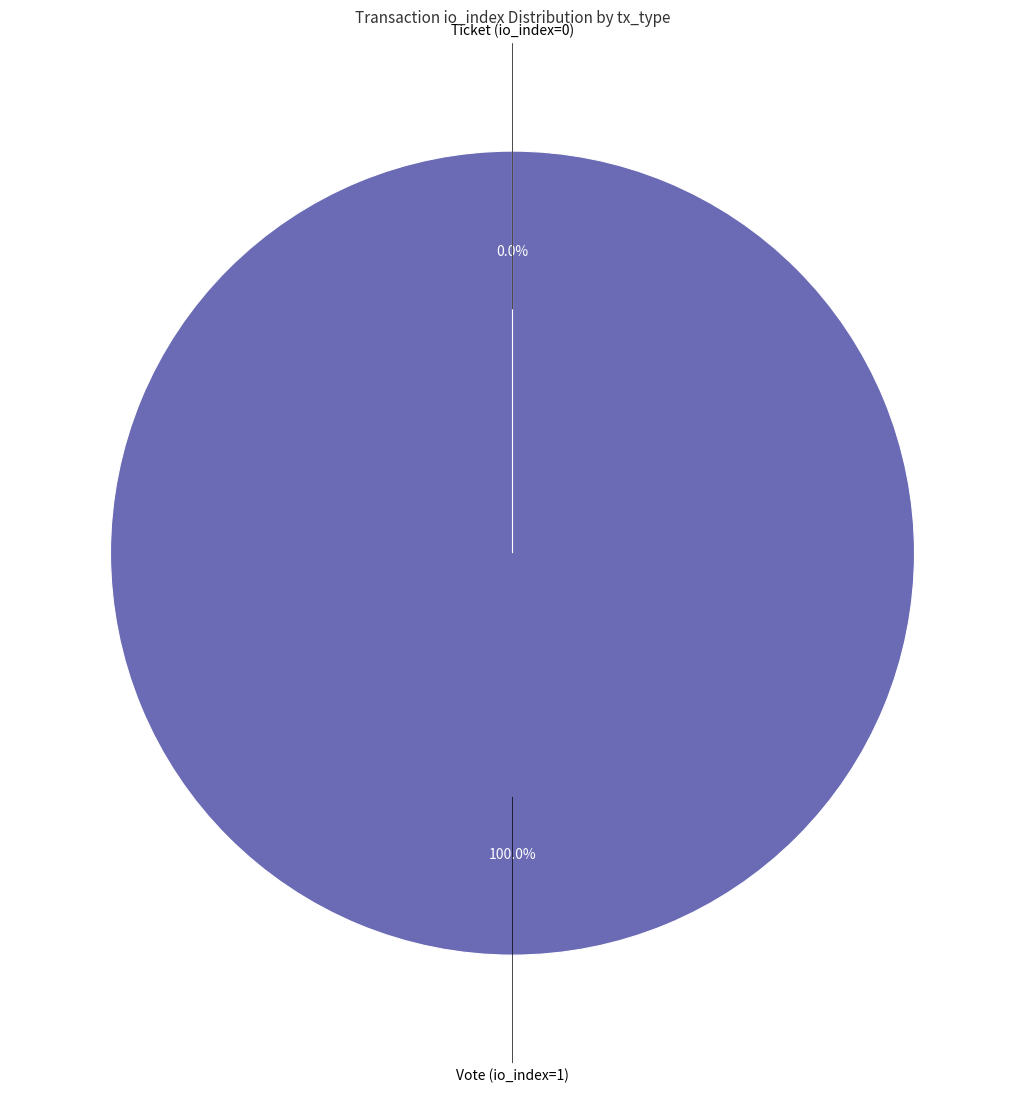

Combined, do Ticket (io_index=0) and Vote (io_index=1) account for over 50%?

Yes